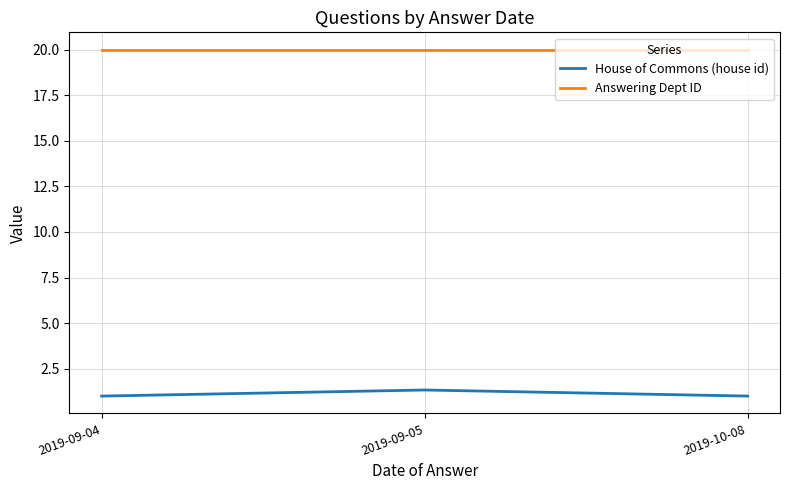

Rank the series by their average value, from highest to lowest.

Answering Dept ID, House of Commons (house id)